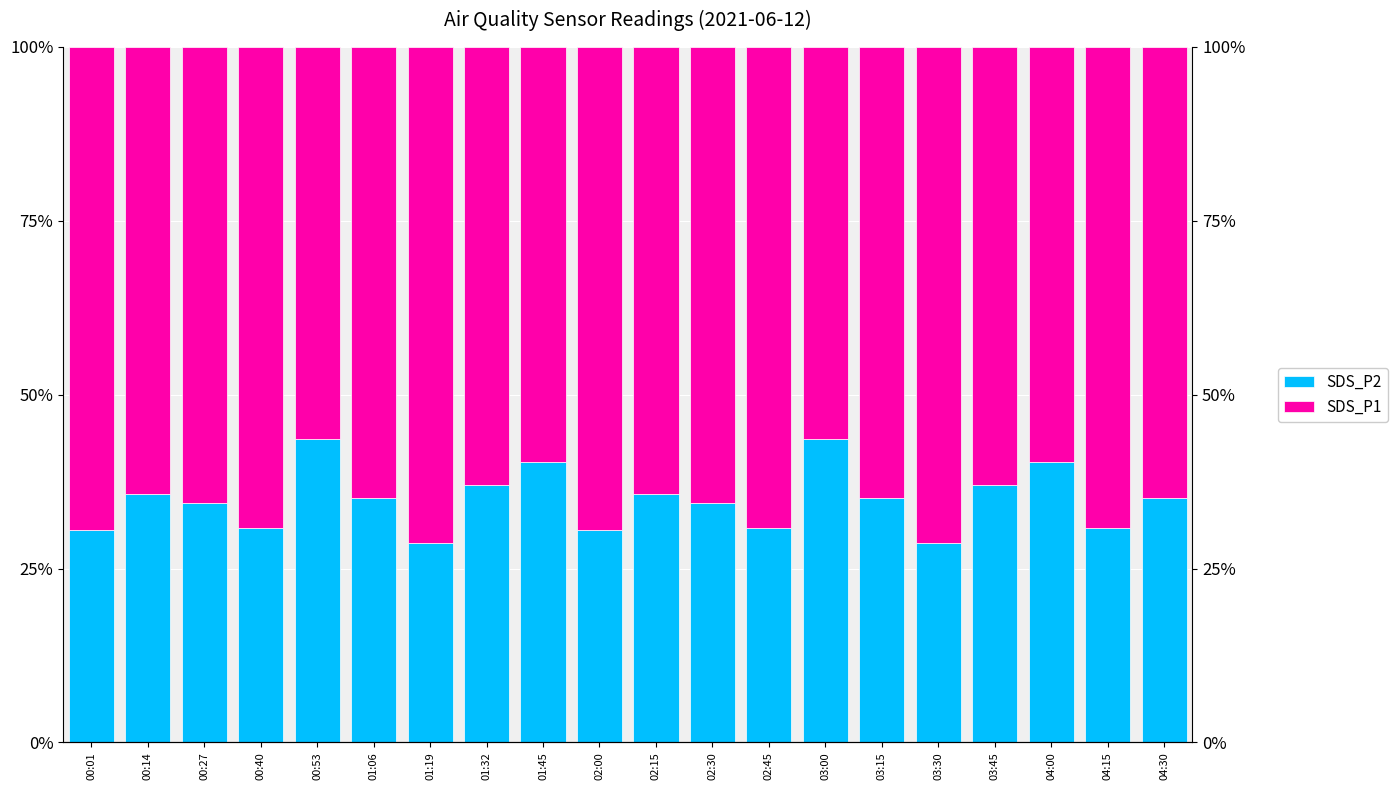

What is the minimum value for SDS_P1?

56.4